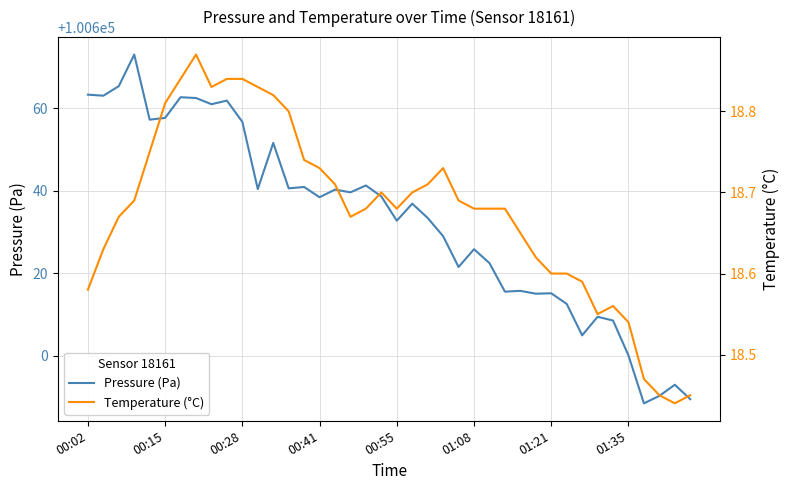

What is the maximum value for Temperature (°C)?

18.9